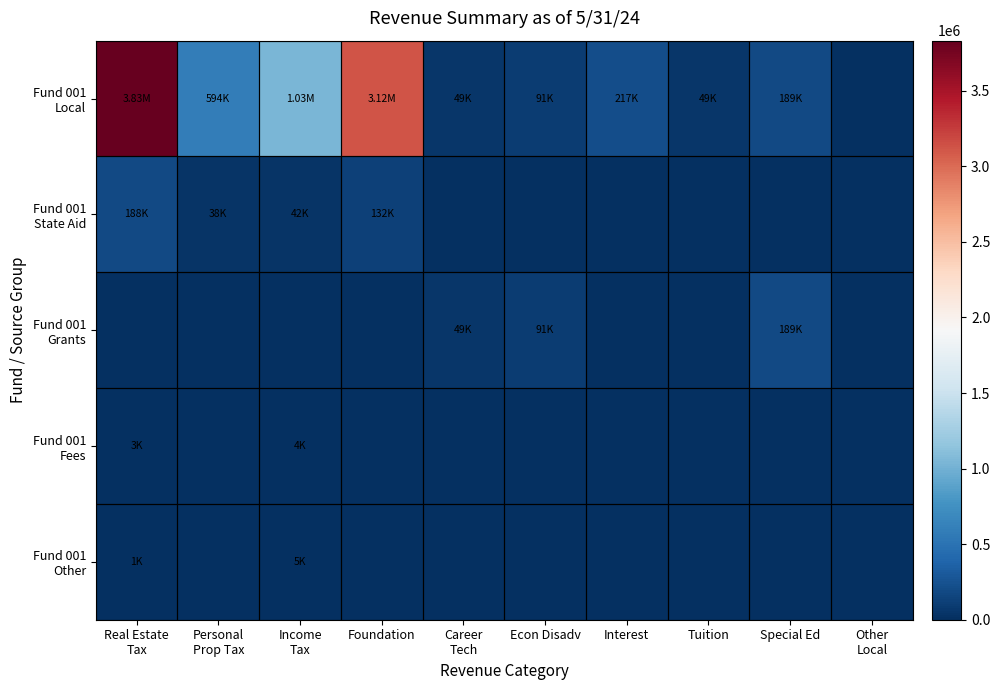

Which has a higher value, Foundation or Income
Tax?

Foundation